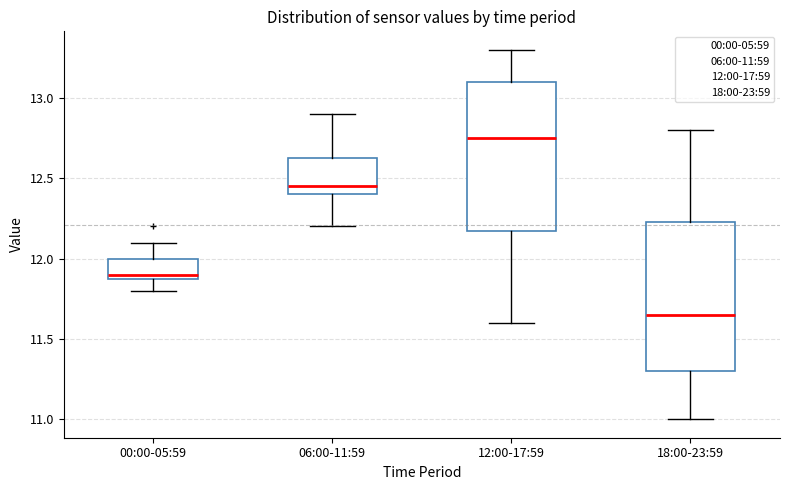

Where does the lower whisker of the box for 06:00-11:59 end on the y-axis? The values are not printed on the chart, so give them approximately, as read against the axis.

12.20